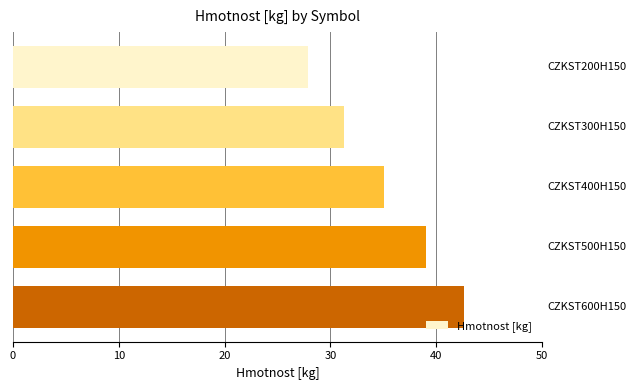

What is the greatest value displayed?

42.7